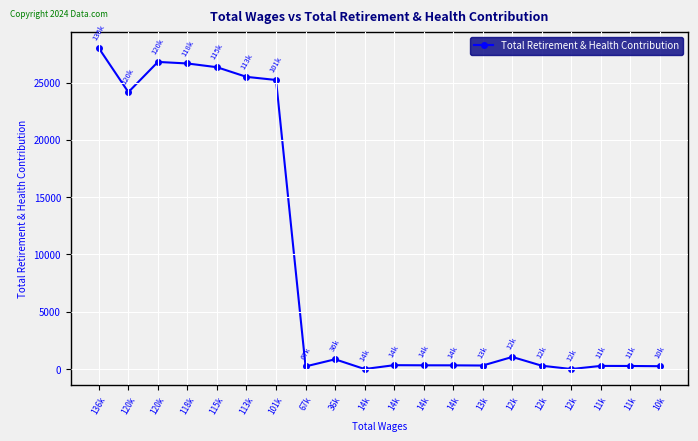

What is the maximum value shown in the chart?

28004